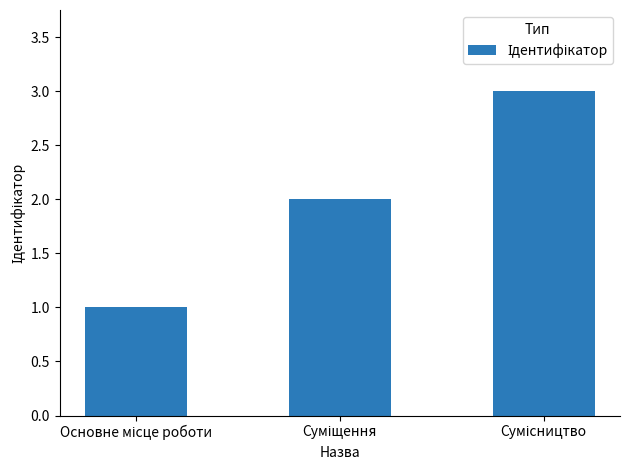

Reading left to right, transcribe all the data shown in this chart.

1	2	3